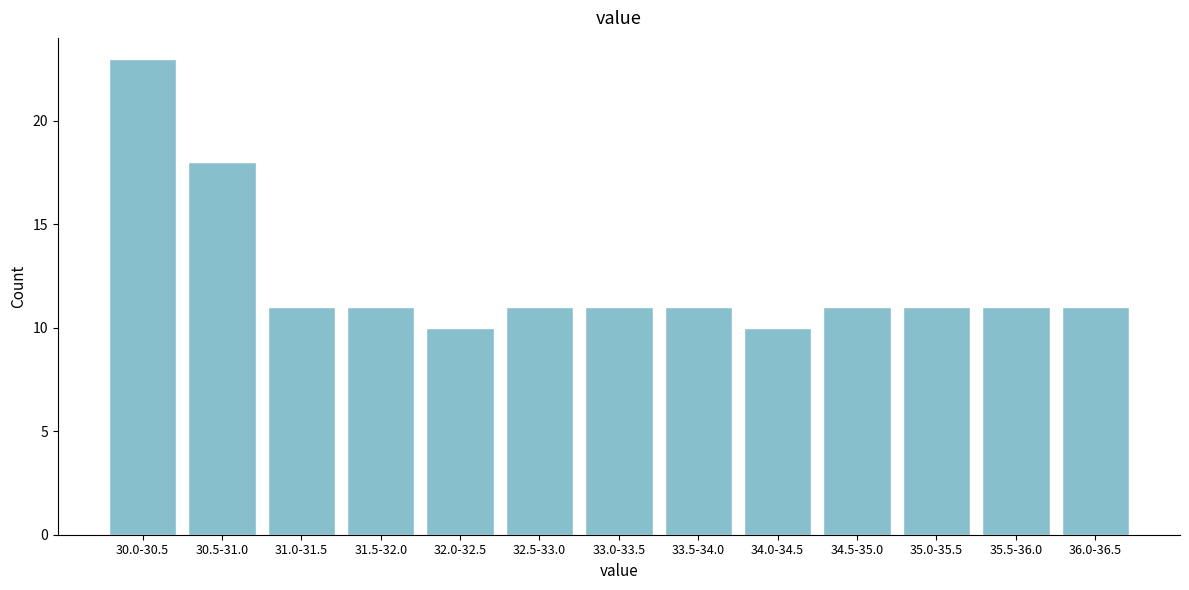

Reading left to right, transcribe all the data shown in this chart.

23	18	11	11	10	11	11	11	10	11	11	11	11